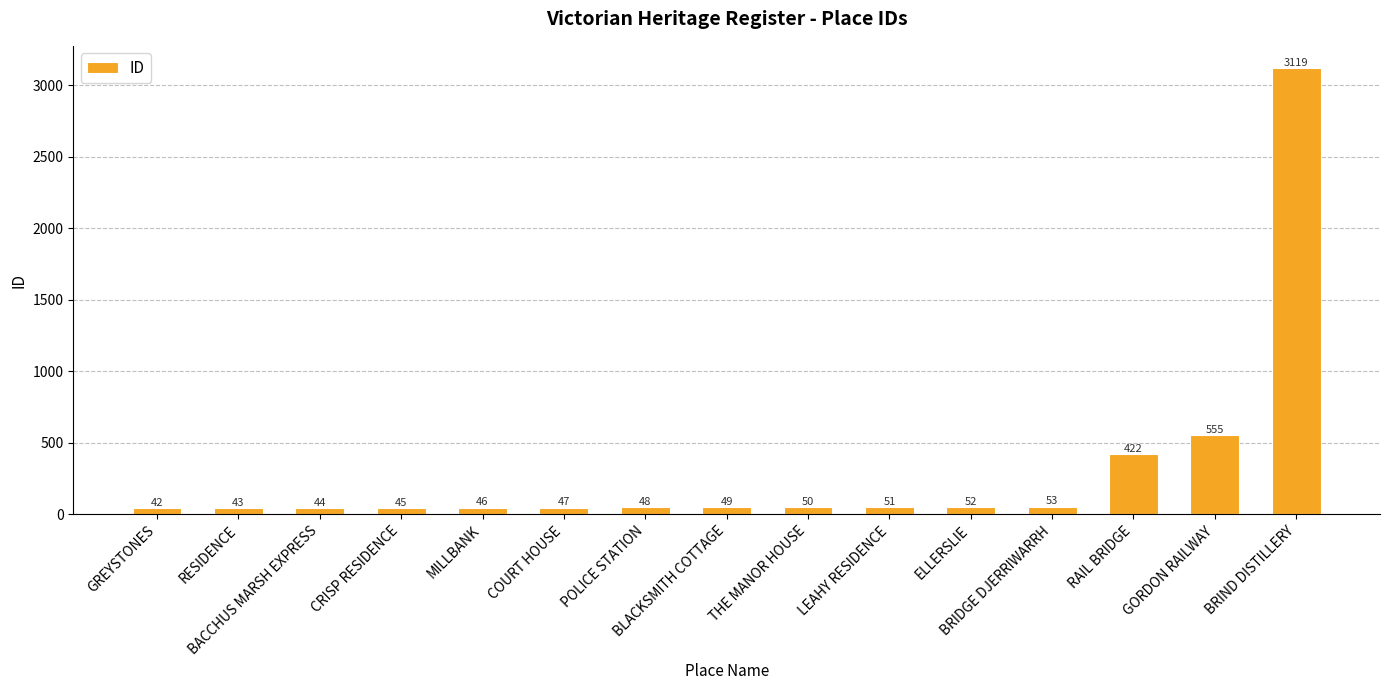

What is the average value?

311